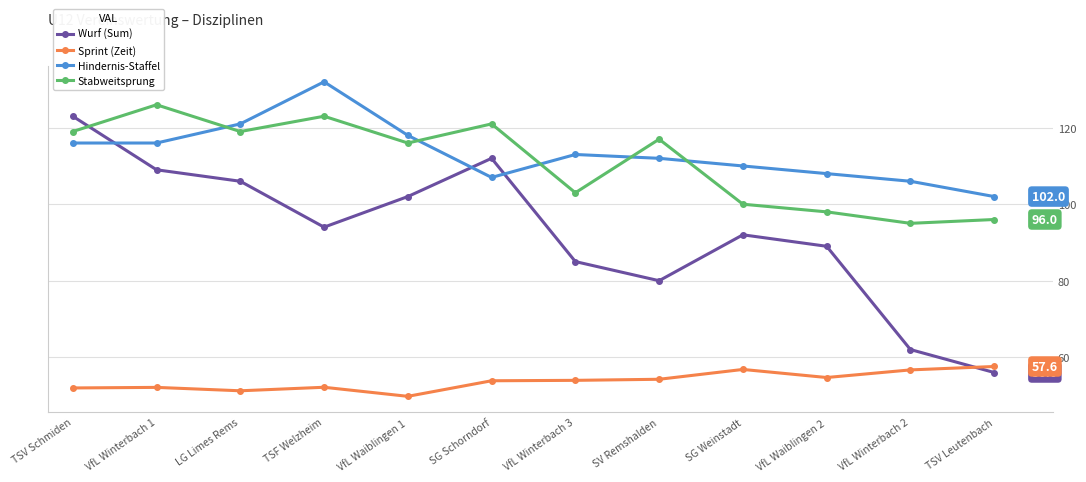

What is the spread (max minus min) of values at VfL Waiblingen 1?

68.2